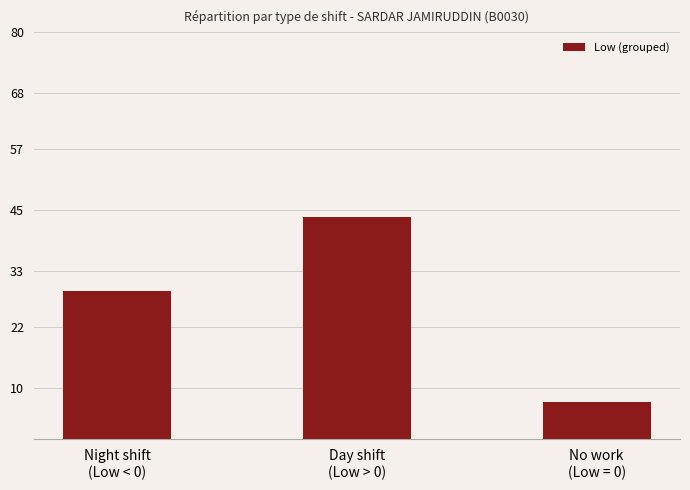

What is the change in value from Night shift
(Low < 0) to Day shift
(Low > 0)?

+14.5